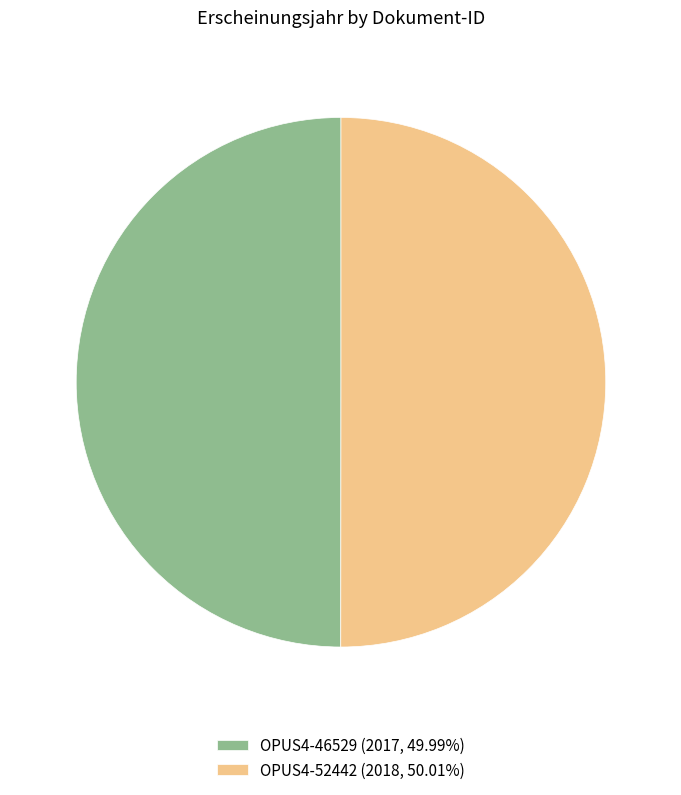

Approximately how many times larger is the value at OPUS4-52442 (2018, 50.01%) compared to OPUS4-46529 (2017, 49.99%)?

1.0